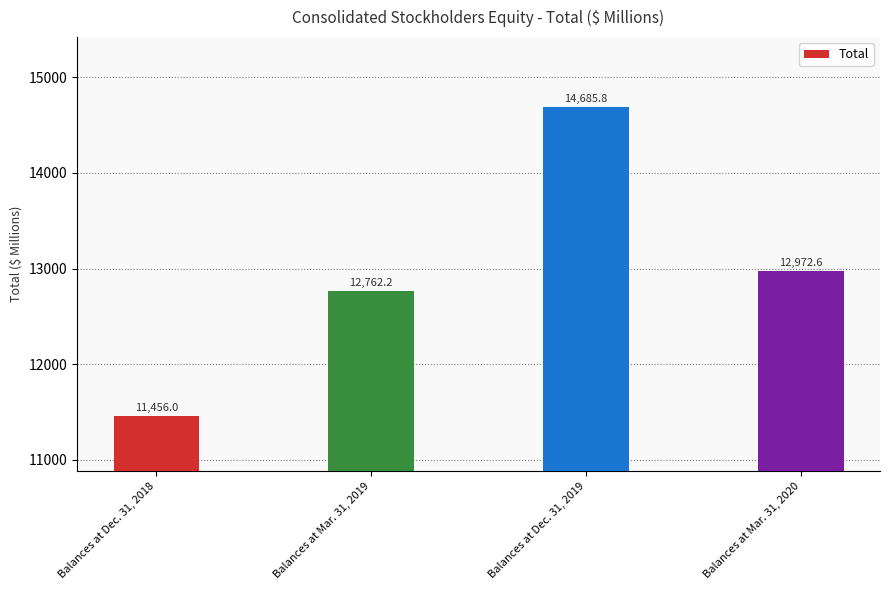

True or false: the data shows 3696.4 at Balances at Mar. 31, 2020.

False